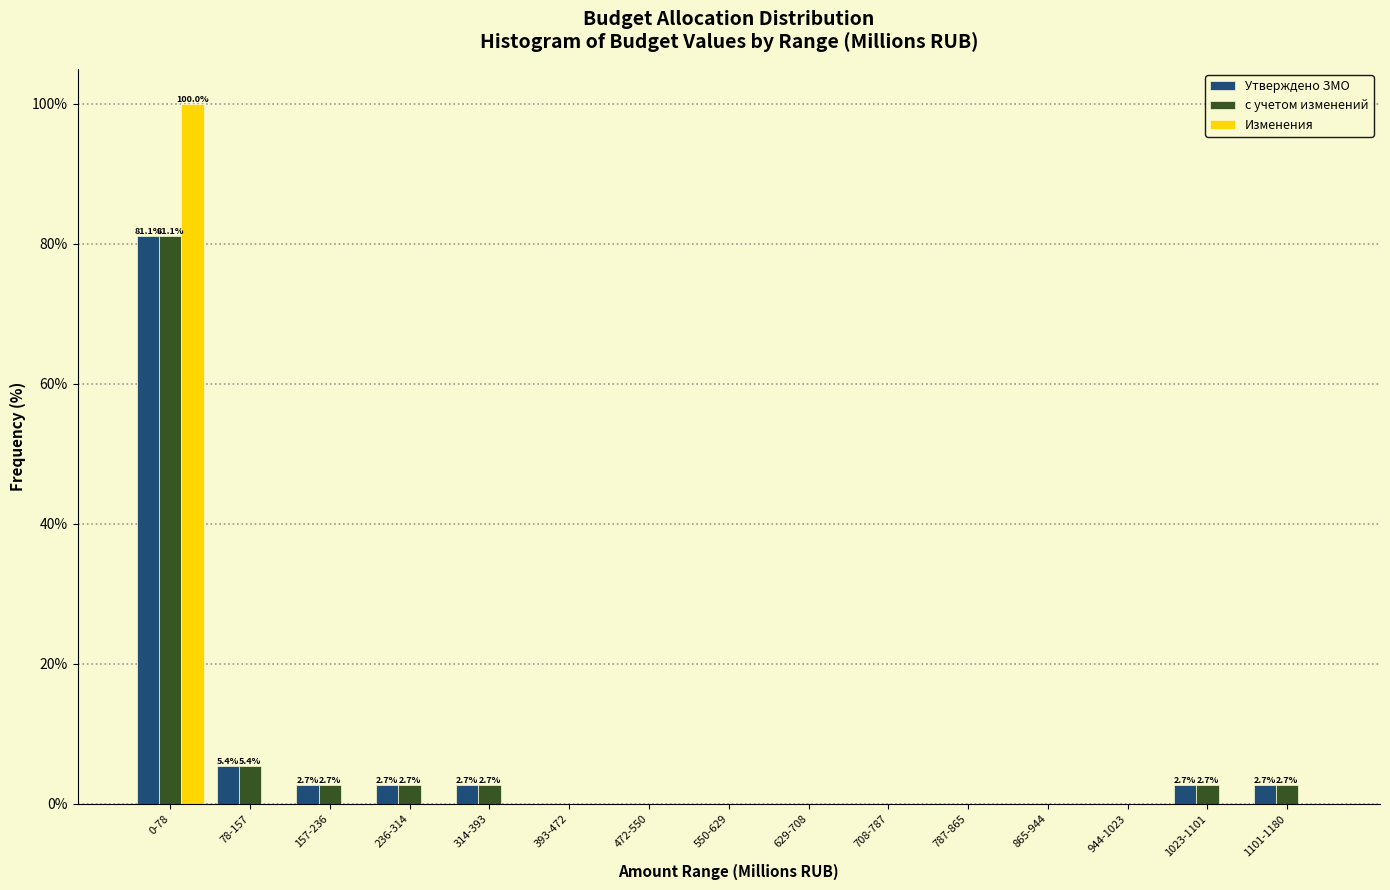

What is the sum of all Изменения values?

100.0